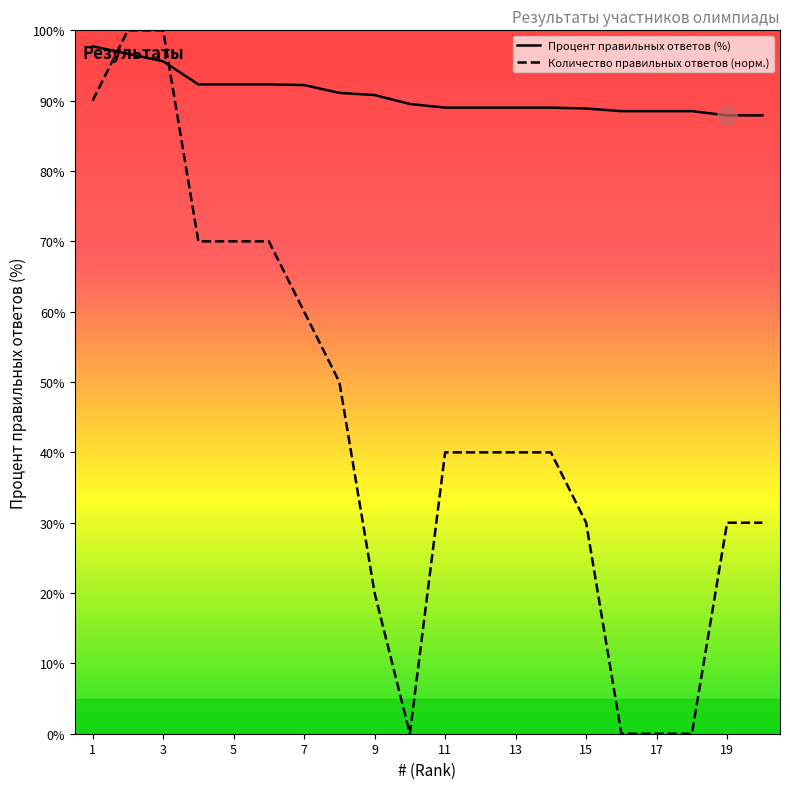

The value of Процент правильных ответов (%) at 5 is 92.3. True or false?

True